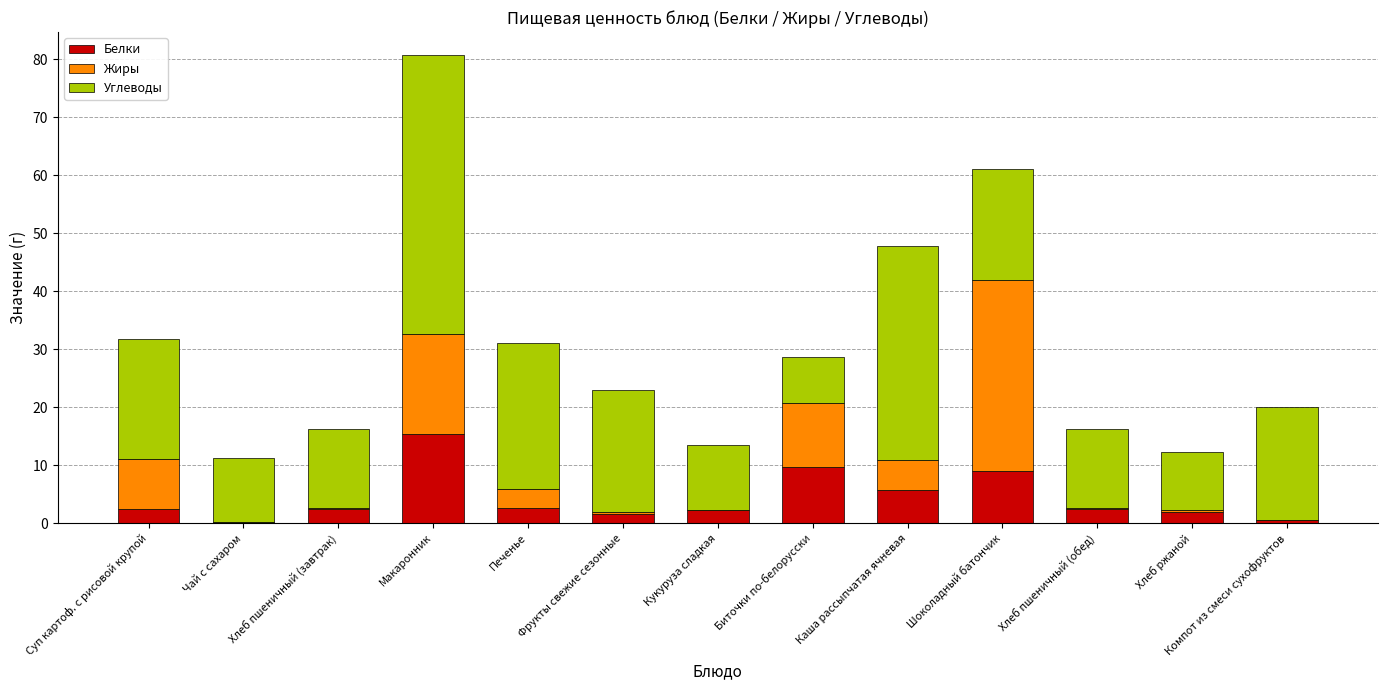

Which category has the highest value in the Белки series?

Макаронник